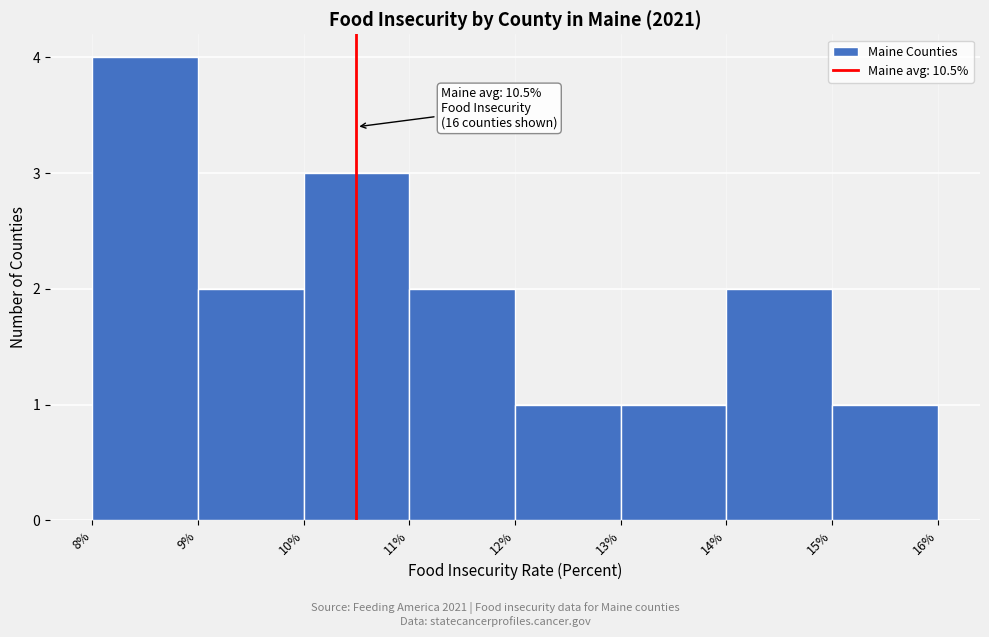

Over which range of the x-axis is the bar tallest?

8% to 9%